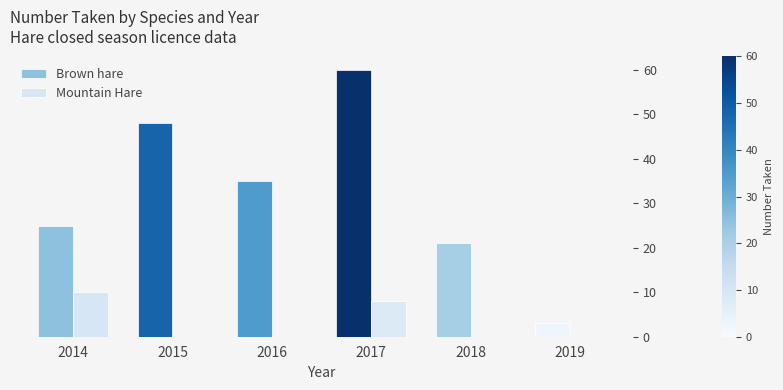

Is the value of Mountain Hare at 2014 greater than the value of Brown hare at 2016?

No